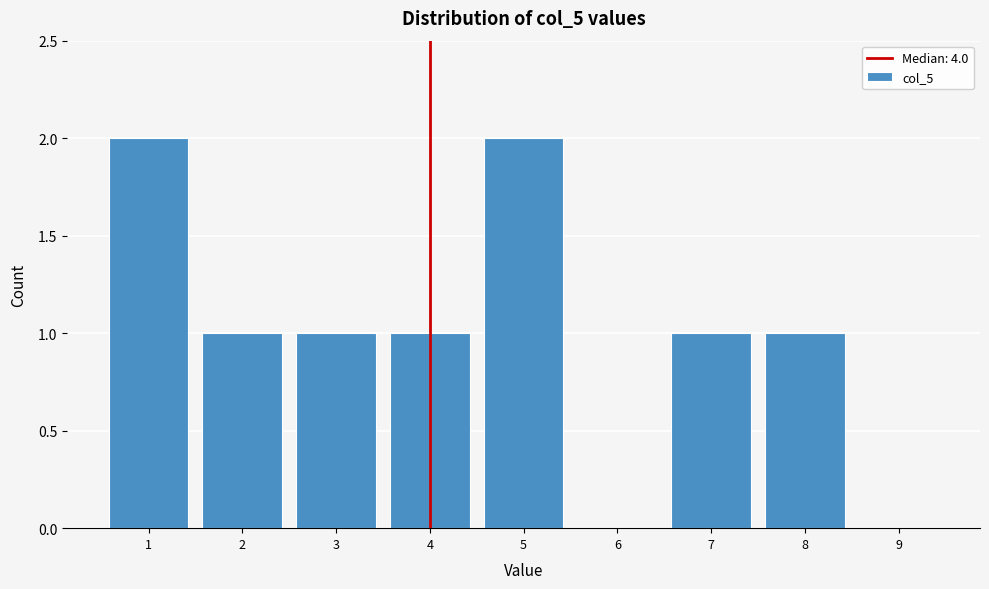

Reading left to right, transcribe this chart: for each bar, give the range it covers on the x-axis and its height. The values are not printed on the chart, so give them approximately, as read against the axis.

0.5 to 1.5: 2
1.5 to 2.5: 1
2.5 to 3.5: 1
3.5 to 4.5: 1
4.5 to 5.5: 2
5.5 to 6.5: 0
6.5 to 7.5: 1
7.5 to 8.5: 1
8.5 to 9.5: 0